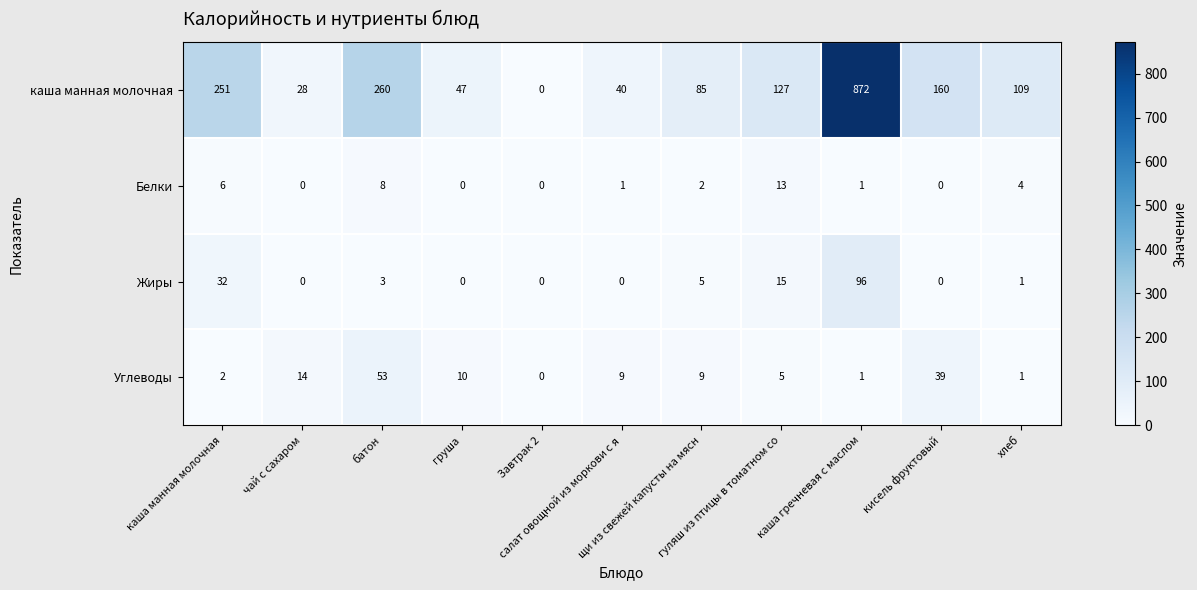

How many values in Углеводы are above zero?

10